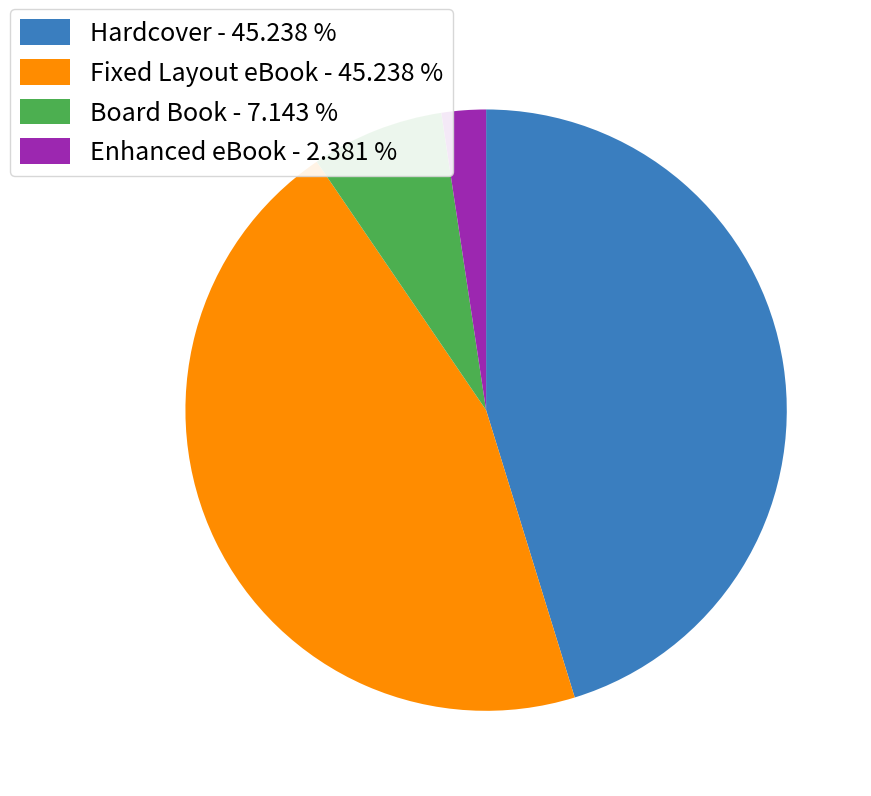

What is the smallest slice in the pie chart?

Enhanced eBook - 2.381 %